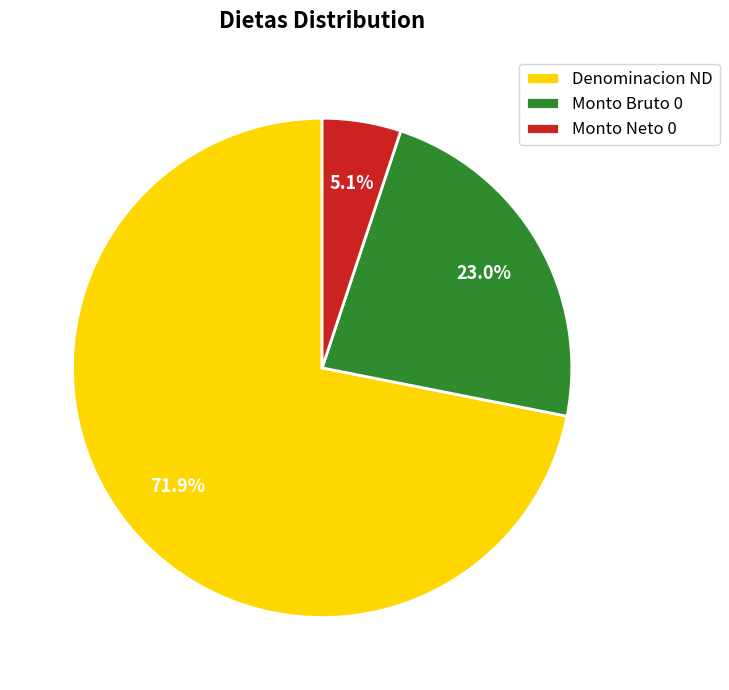

Which category has the biggest portion of the pie?

Denominacion ND